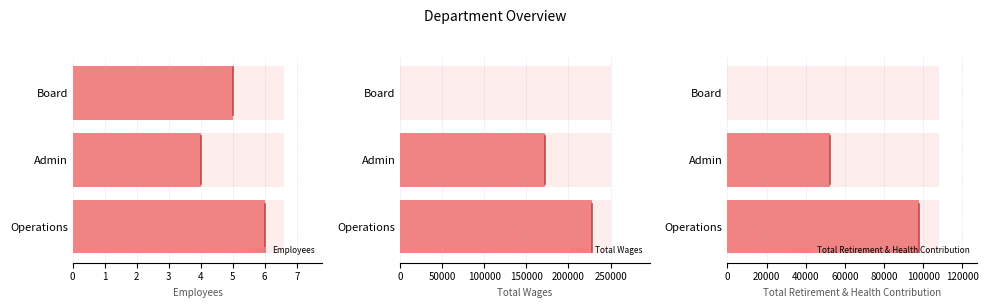

Which series has the widest spread of values?

Total Wages